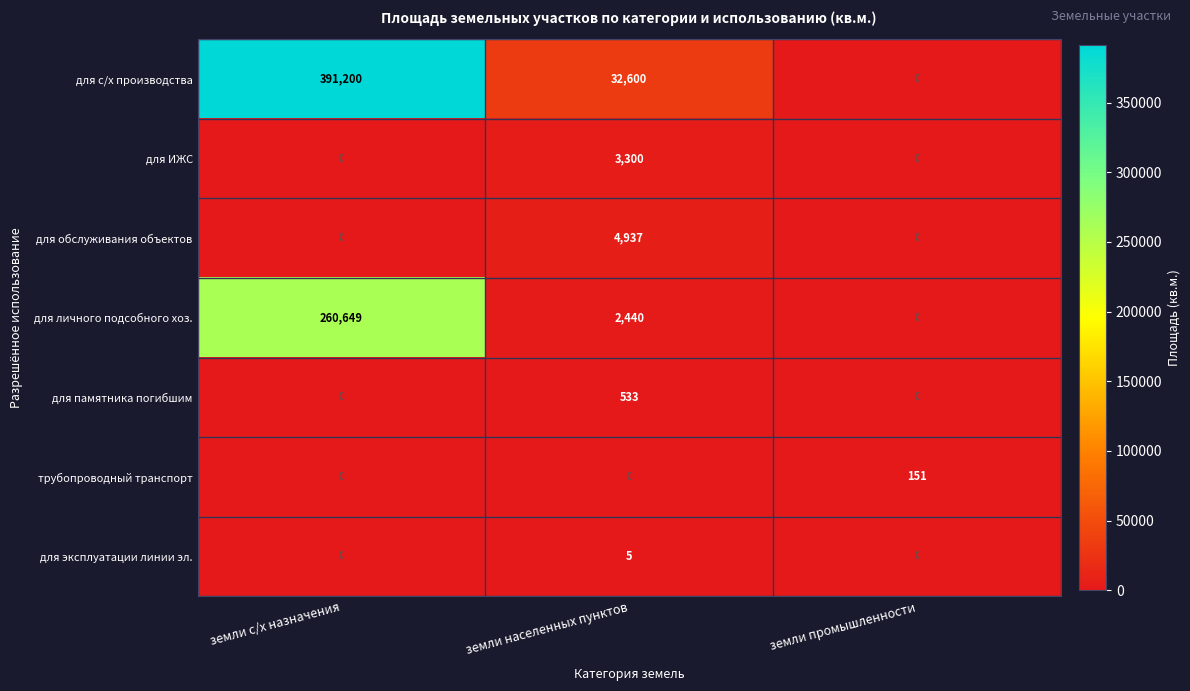

At which category is the sum across all series the highest?

земли с/х назначения